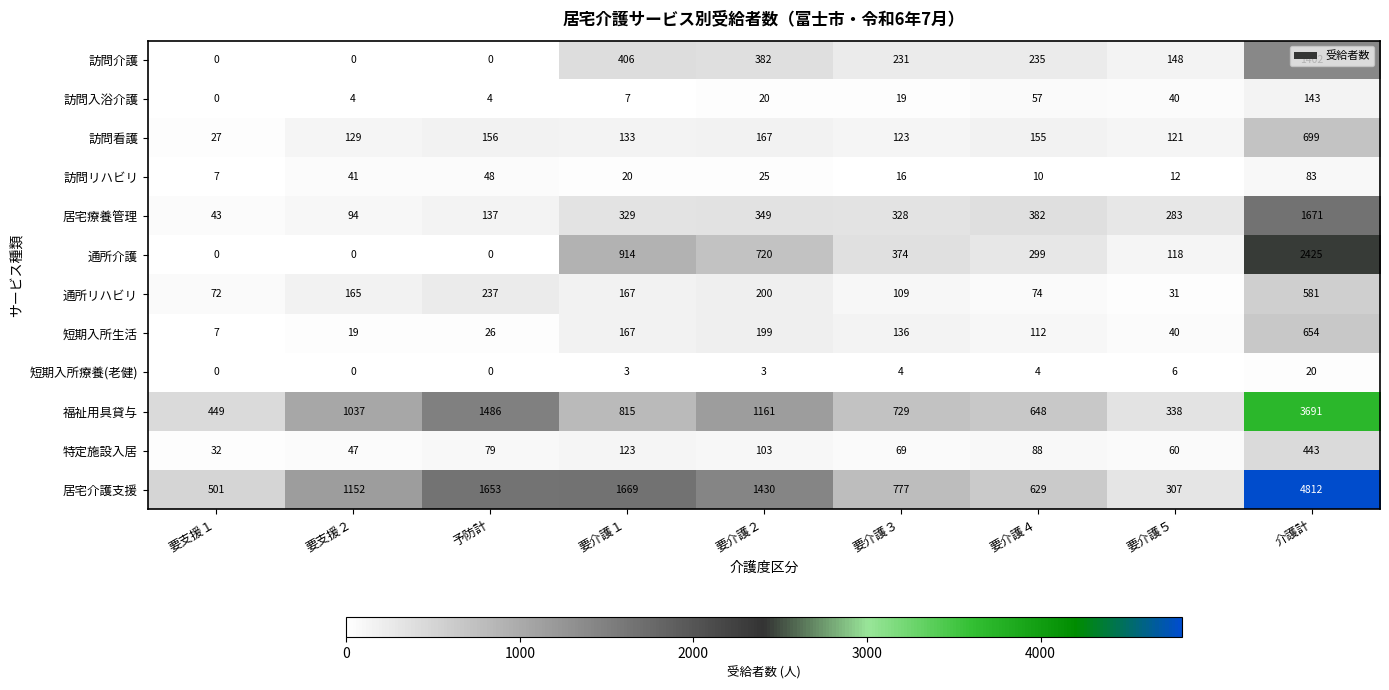

What is the sum of all 短期入所療養(老健) values?

40